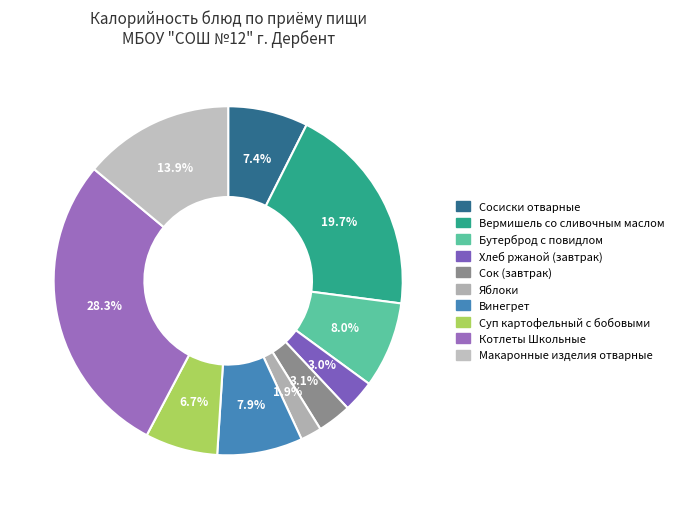

How many segments does this pie chart have?

10